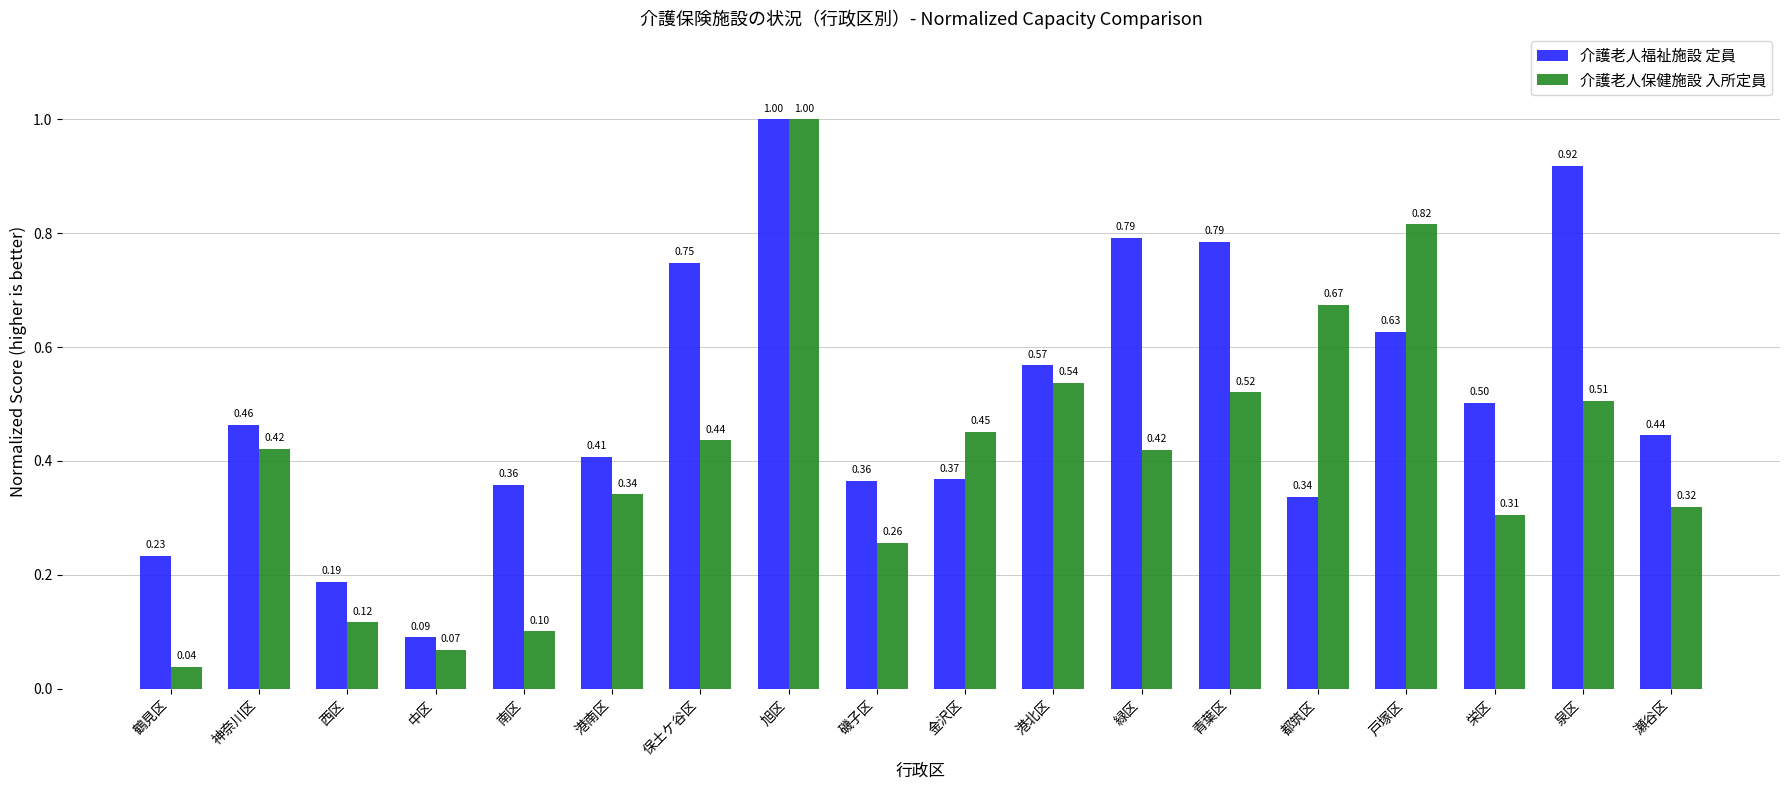

Which series has the widest spread of values?

介護老人保健施設 入所定員